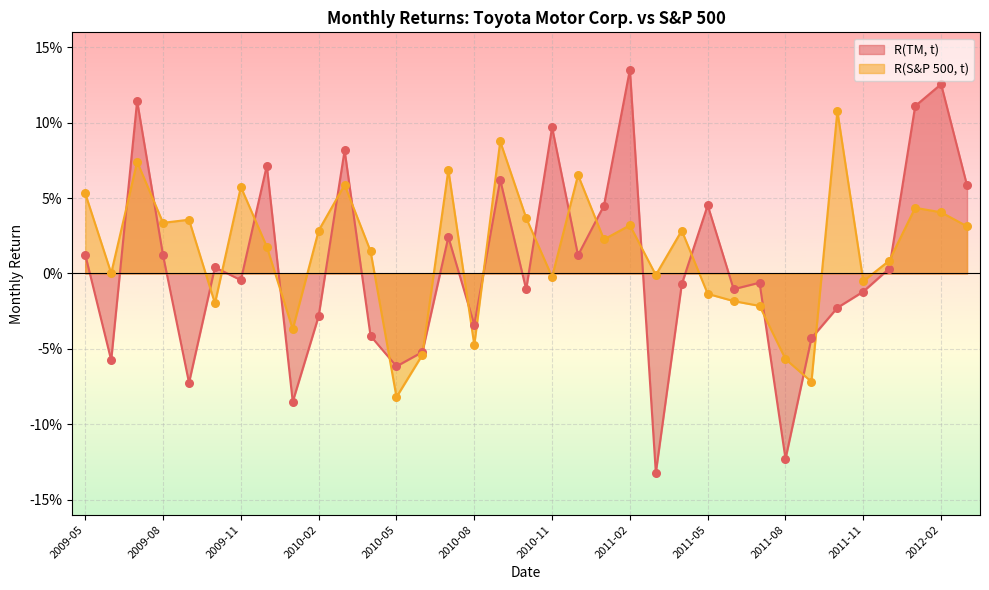

At which category is the sum across all series the highest?

2009-07